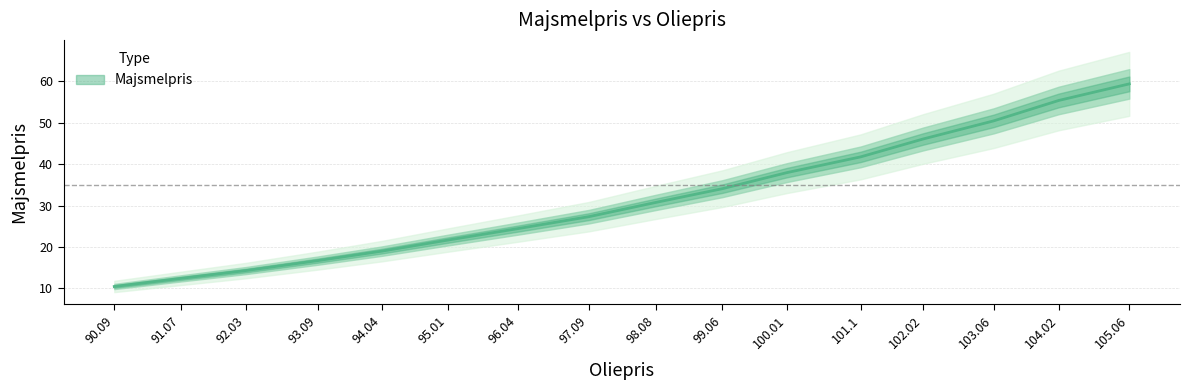

Reading right to left, transcribe all the data shown in this chart.

105.06=59.4	104.02=55.4	103.06=50.5	102.02=46.1	101.1=41.8	100.01=38.0	99.06=34.1	98.08=30.8	97.09=27.3	96.04=24.4	95.01=21.7	94.04=19.0	93.09=16.7	92.03=14.3	91.07=12.4	90.09=10.5